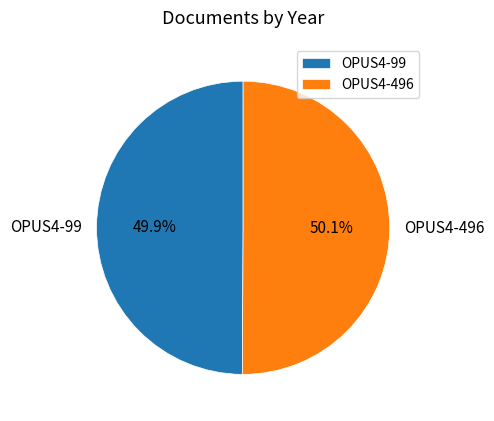

Approximately how many times larger is the value at OPUS4-99 compared to OPUS4-496?

1.0